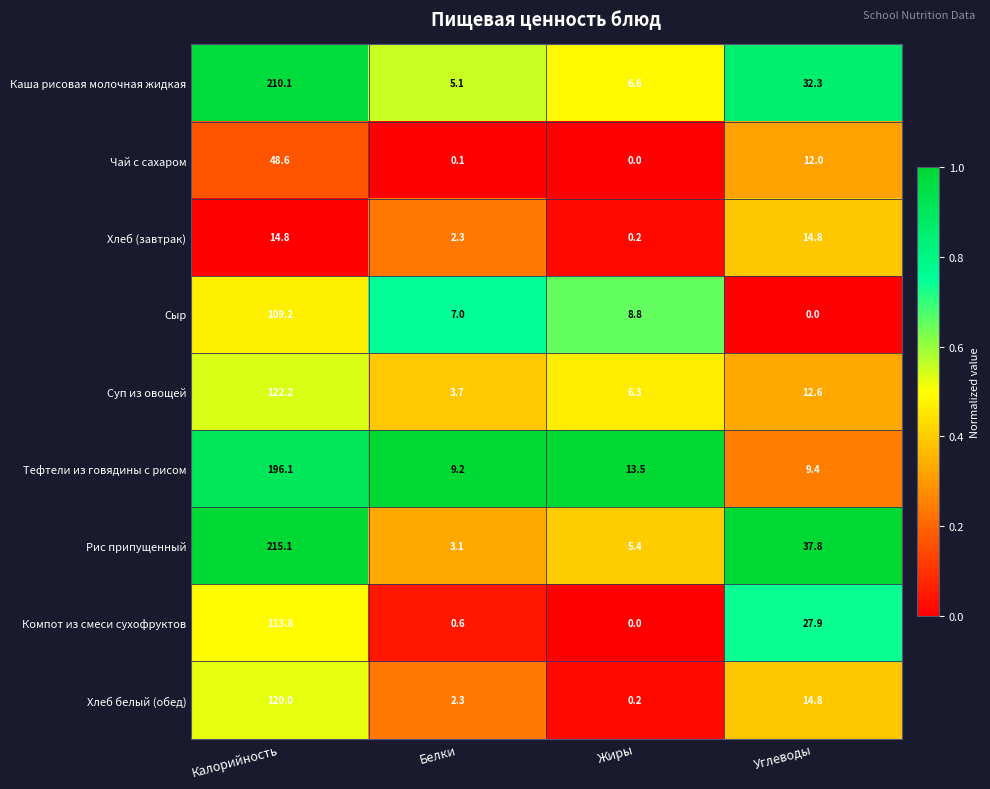

At which label does Сыр reach its minimum?

Углеводы